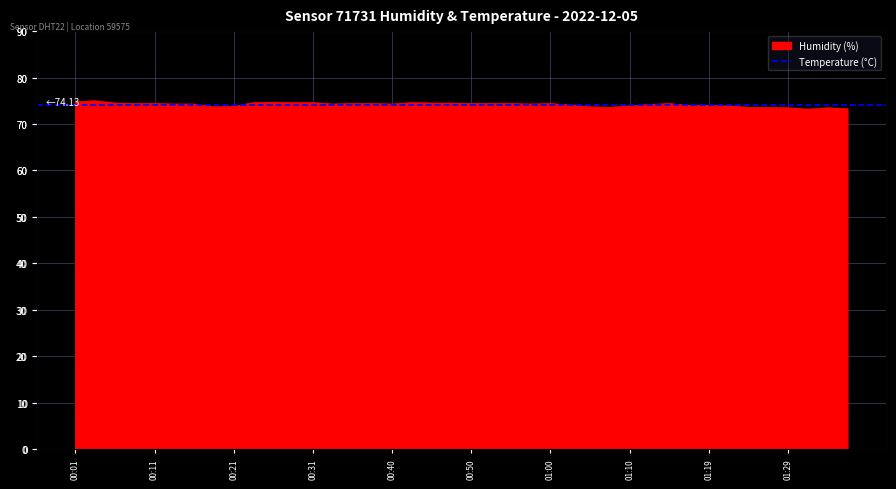

List the labels in order of value, smallest first.

01:31, 01:36, 01:29, 01:34, 01:07, 01:24, 01:27, 00:18, 01:05, 00:21, 01:10, 01:22, 01:17, 01:19, 01:02, 01:12, 00:13, 00:16, 00:33, 00:40, 00:57, 00:08, 00:11, 00:36, 00:38, 00:50, 00:53, 00:55, 01:00, 01:14, 00:06, 00:45, 00:48, 00:23, 00:28, 00:31, 00:43, 00:26, 00:01, 00:04